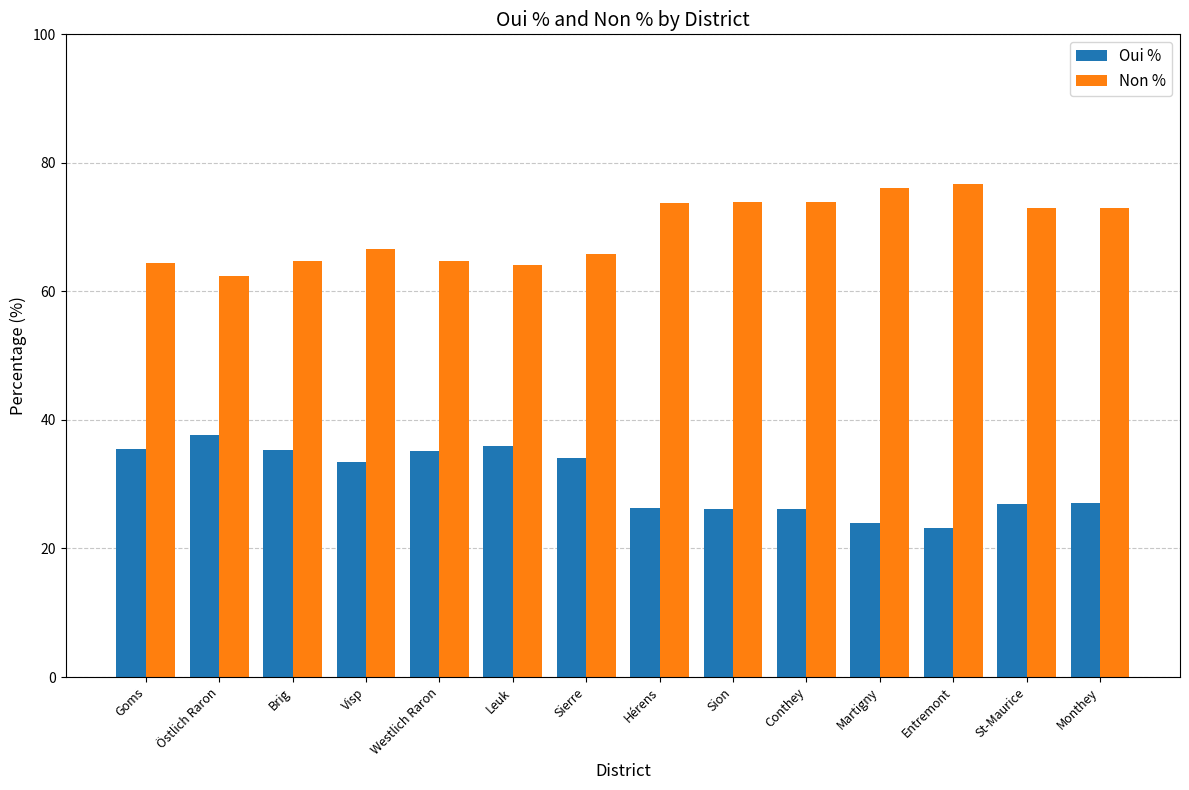

What is the label of the 5th bar from the left?

Westlich Raron